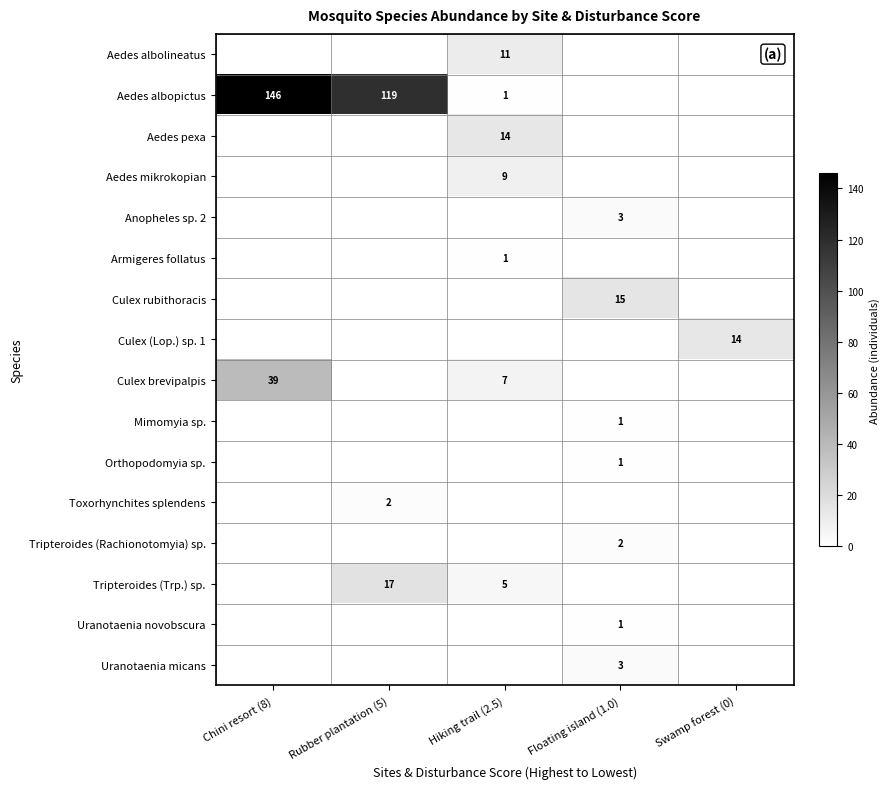

Which has a higher value, Chini resort (8) or Swamp forest (0)?

Chini resort (8)